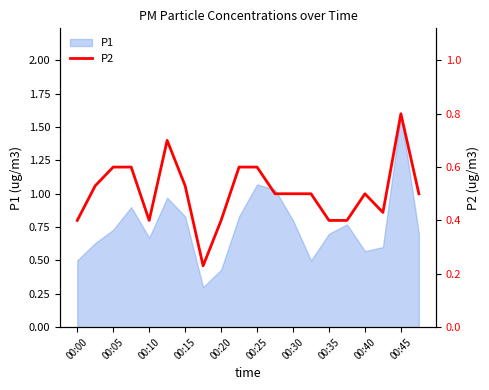

True or false: P1 has a value of 0.9 at 00:45.

False